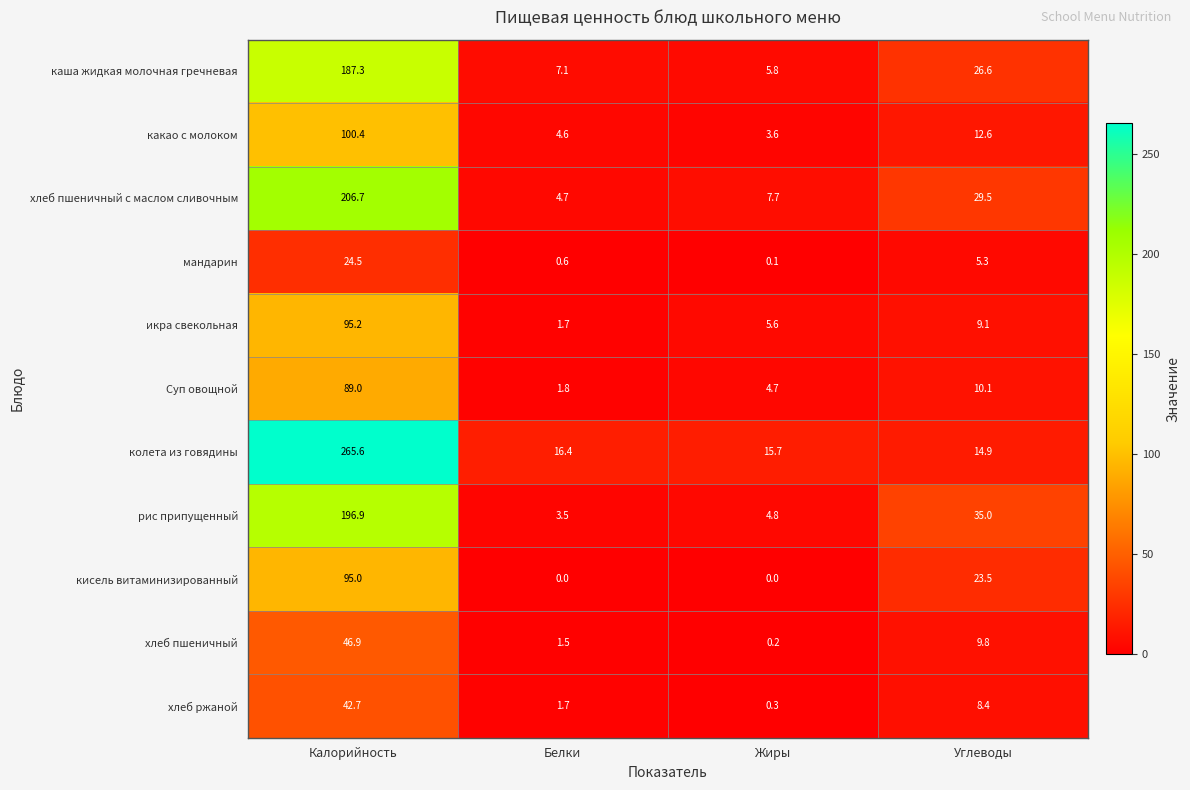

How many values in the рис припущенный series are below 35?

2